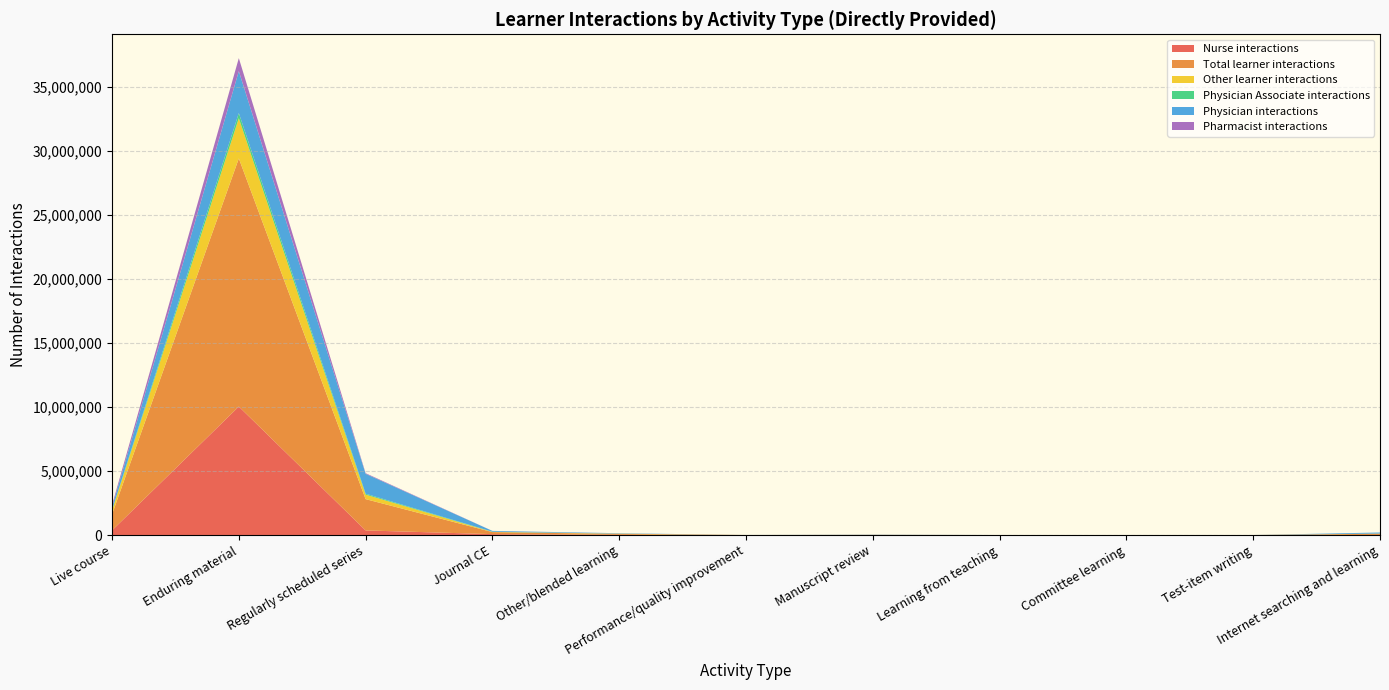

Reading left to right, transcribe all the data shown in this chart.

Nurse interactions: Live course=360505	Enduring material=10027894	Regularly scheduled series=359422	Journal CE=68930	Other/blended learning=13774	Performance/quality improvement=222	Manuscript review=22	Learning from teaching=31	Committee learning=66	Test-item writing=0	Internet searching and learning=1
Total learner interactions: Live course=1248501	Enduring material=19367686	Regularly scheduled series=2443198	Journal CE=161732	Other/blended learning=71275	Performance/quality improvement=1622	Manuscript review=14279	Learning from teaching=91	Committee learning=219	Test-item writing=293	Internet searching and learning=99258
Other learner interactions: Live course=311192	Enduring material=3135878	Regularly scheduled series=351186	Journal CE=10721	Other/blended learning=24106	Performance/quality improvement=398	Manuscript review=2	Learning from teaching=3	Committee learning=14	Test-item writing=0	Internet searching and learning=14608
Physician Associate interactions: Live course=25638	Enduring material=405021	Regularly scheduled series=72410	Journal CE=17834	Other/blended learning=607	Performance/quality improvement=41	Manuscript review=0	Learning from teaching=1	Committee learning=5	Test-item writing=0	Internet searching and learning=0
Physician interactions: Live course=223734	Enduring material=3272139	Regularly scheduled series=1552601	Journal CE=61415	Other/blended learning=29803	Performance/quality improvement=943	Manuscript review=14248	Learning from teaching=56	Committee learning=71	Test-item writing=293	Internet searching and learning=84649
Pharmacist interactions: Live course=167402	Enduring material=1013960	Regularly scheduled series=48112	Journal CE=2247	Other/blended learning=2758	Performance/quality improvement=14	Manuscript review=3	Learning from teaching=0	Committee learning=62	Test-item writing=0	Internet searching and learning=0